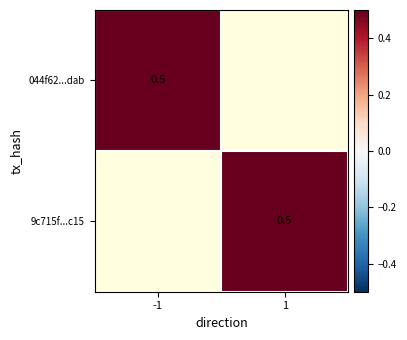

True or false: 1 has a value of 0 at 1.

False